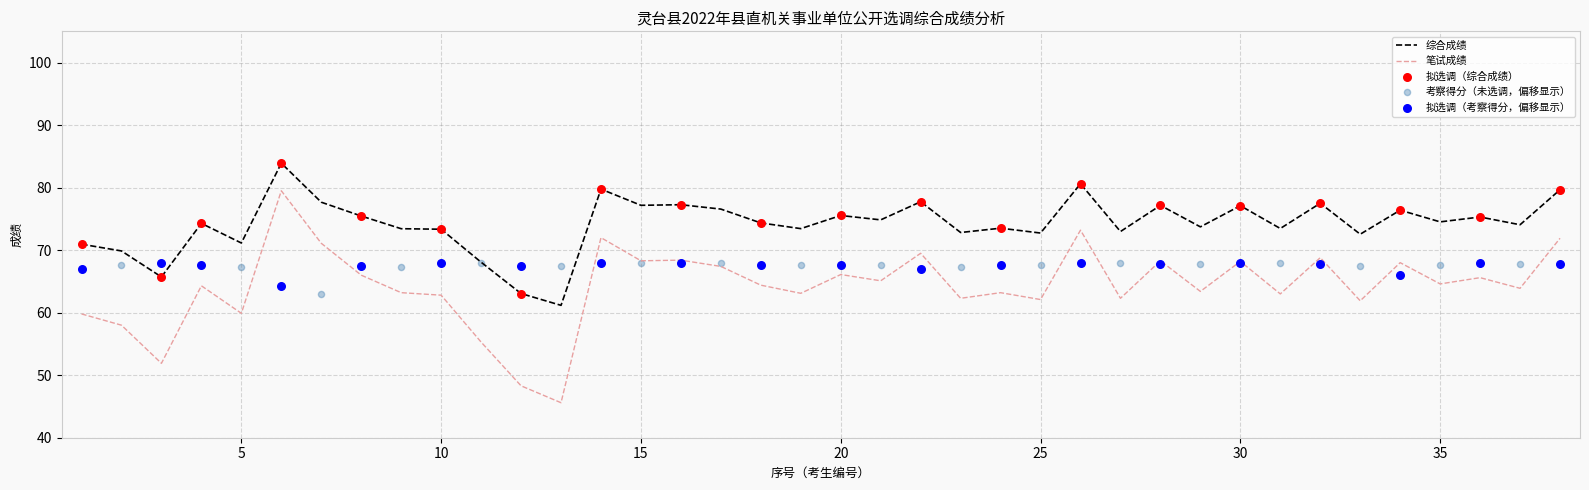

At which category is the sum across all series the highest?

6